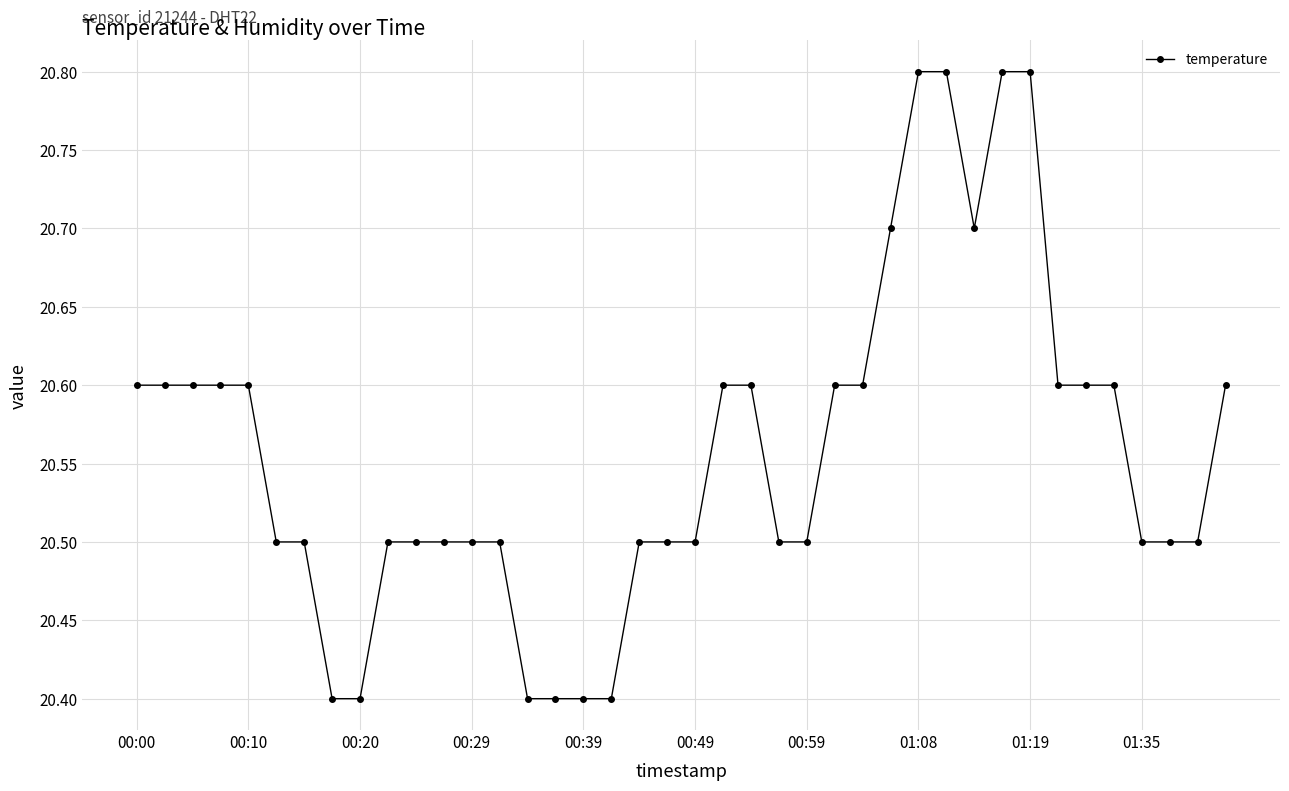

What is the average value?

20.6